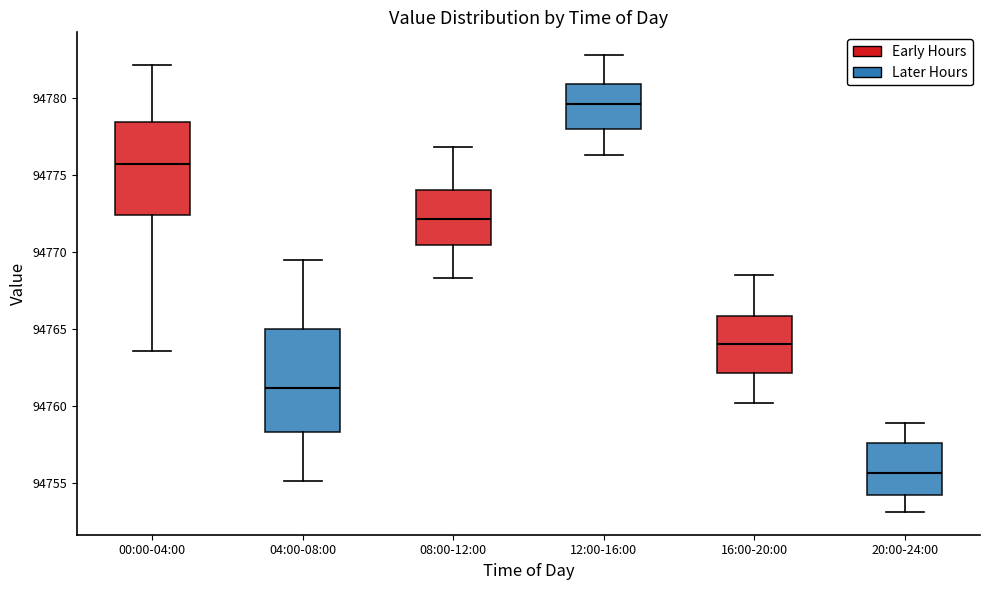

Reading left to right, read every box against the y-axis: the position of its median line, the range the box covers, and the ends of its whiskers. The values are not printed on the chart, so give them approximately, as read against the axis.

00:00-04:00: median 94775.5, box 94772.5 to 94778.5, whiskers 94763.5 to 94782.0
04:00-08:00: median 94761.0, box 94758.5 to 94765.0, whiskers 94755.0 to 94769.5
08:00-12:00: median 94772.0, box 94770.5 to 94774.0, whiskers 94768.5 to 94777.0
12:00-16:00: median 94779.5, box 94778.0 to 94781.0, whiskers 94776.5 to 94783.0
16:00-20:00: median 94764.0, box 94762.0 to 94766.0, whiskers 94760.0 to 94768.5
20:00-24:00: median 94755.5, box 94754.0 to 94757.5, whiskers 94753.0 to 94759.0